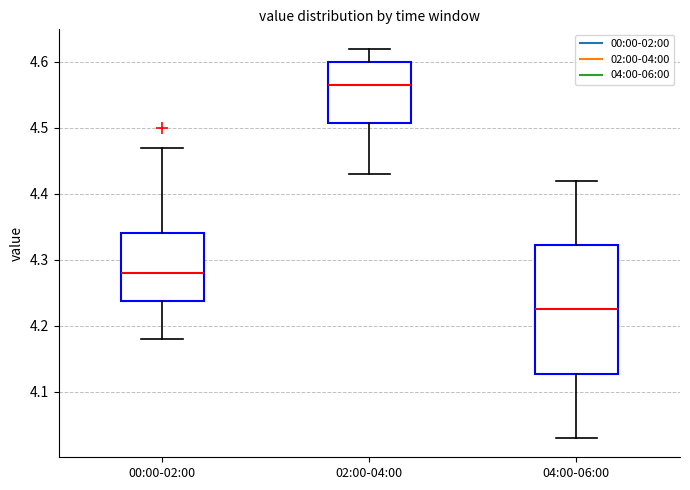

Where is the lower edge of the box for 00:00-02:00 on the y-axis? The values are not printed on the chart, so give them approximately, as read against the axis.

4.24